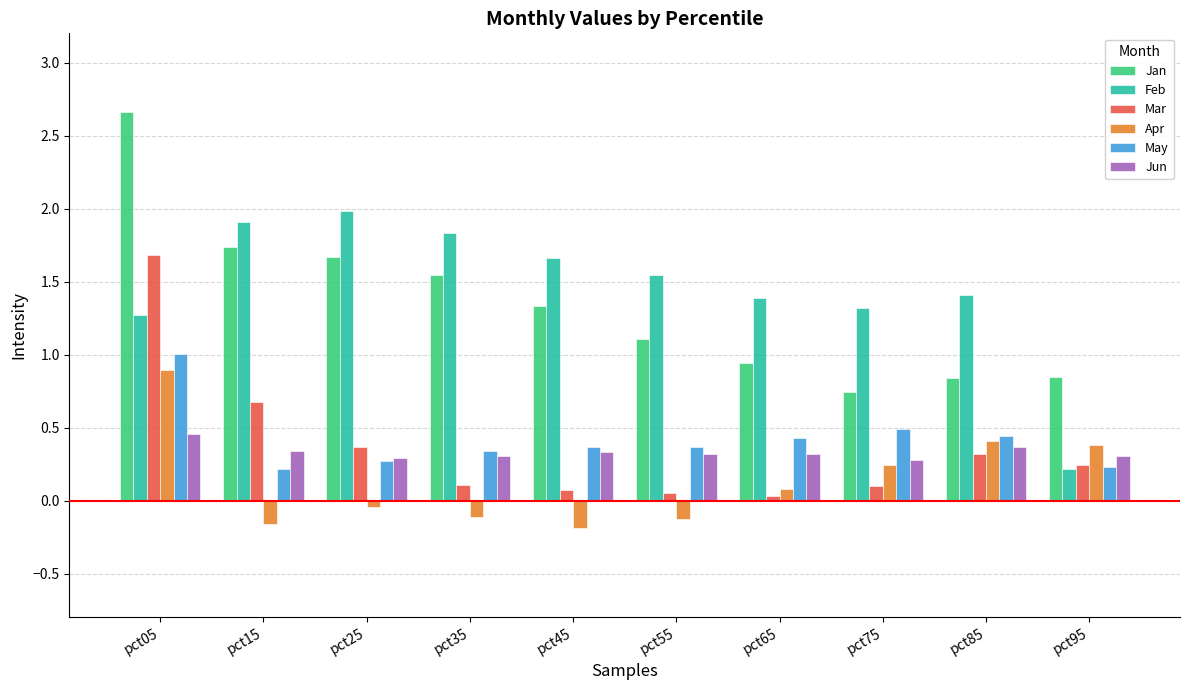

What is the greatest value displayed?

2.7